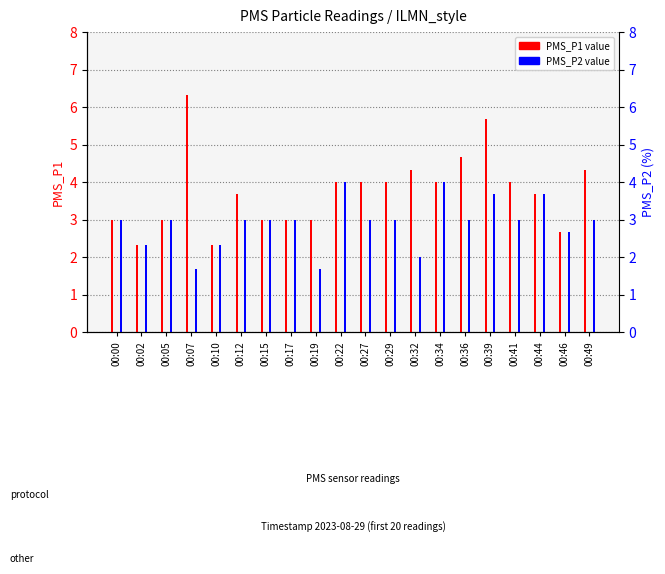

What is the total value across all series at 00:39?

9.3